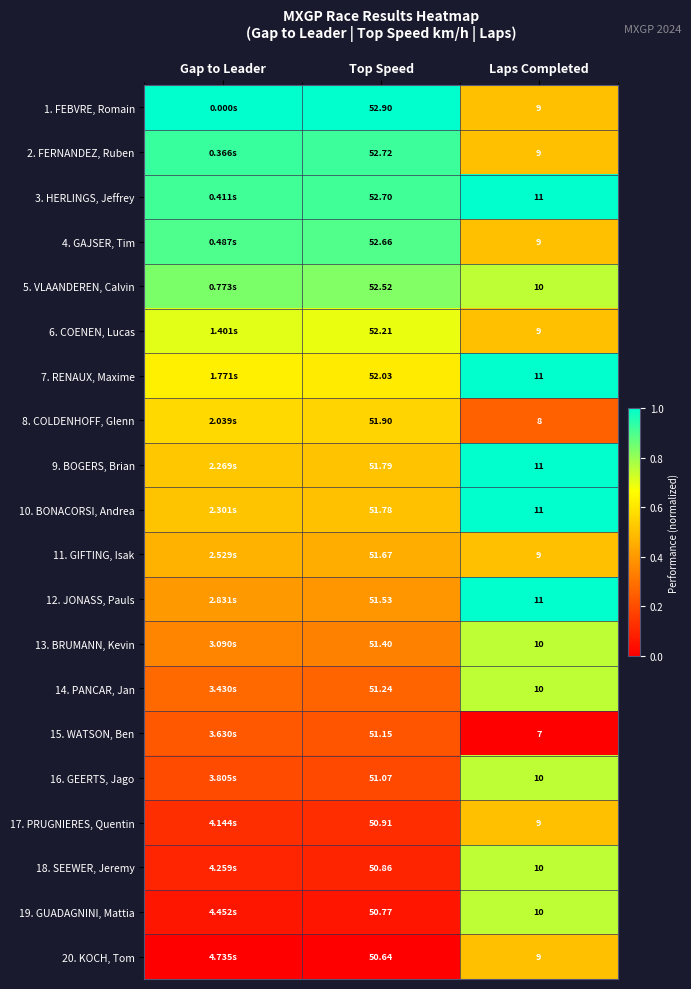

Is the value of 16. GEERTS, Jago at Top Speed greater than the value of 5. VLAANDEREN, Calvin at Top Speed?

No